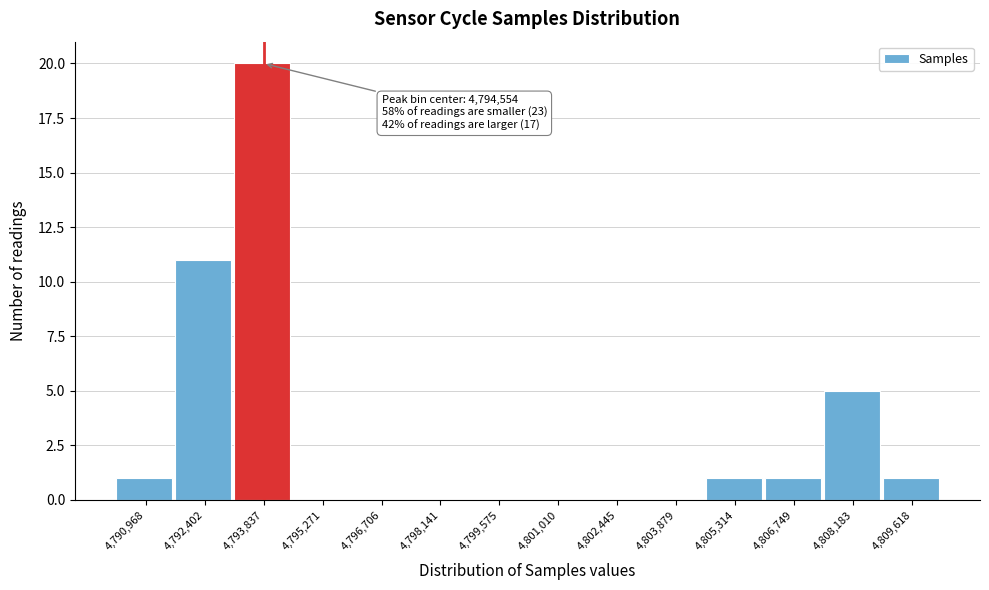

Reading right to left, list all the values displayed in this chart.

4,809,618=1	4,808,183=5	4,806,749=1	4,805,314=1	4,803,879=0	4,802,445=0	4,801,010=0	4,799,575=0	4,798,141=0	4,796,706=0	4,795,271=0	4,793,837=20	4,792,402=11	4,790,968=1